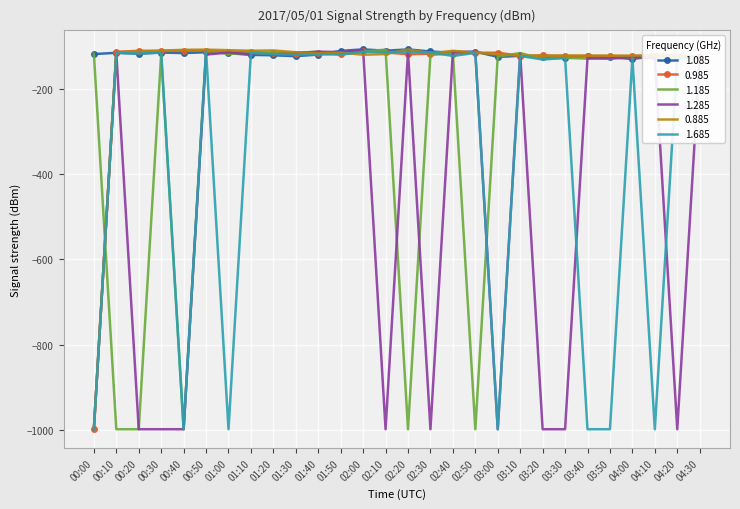

The value of 1.685 at 00:00 is -635.9. True or false?

False